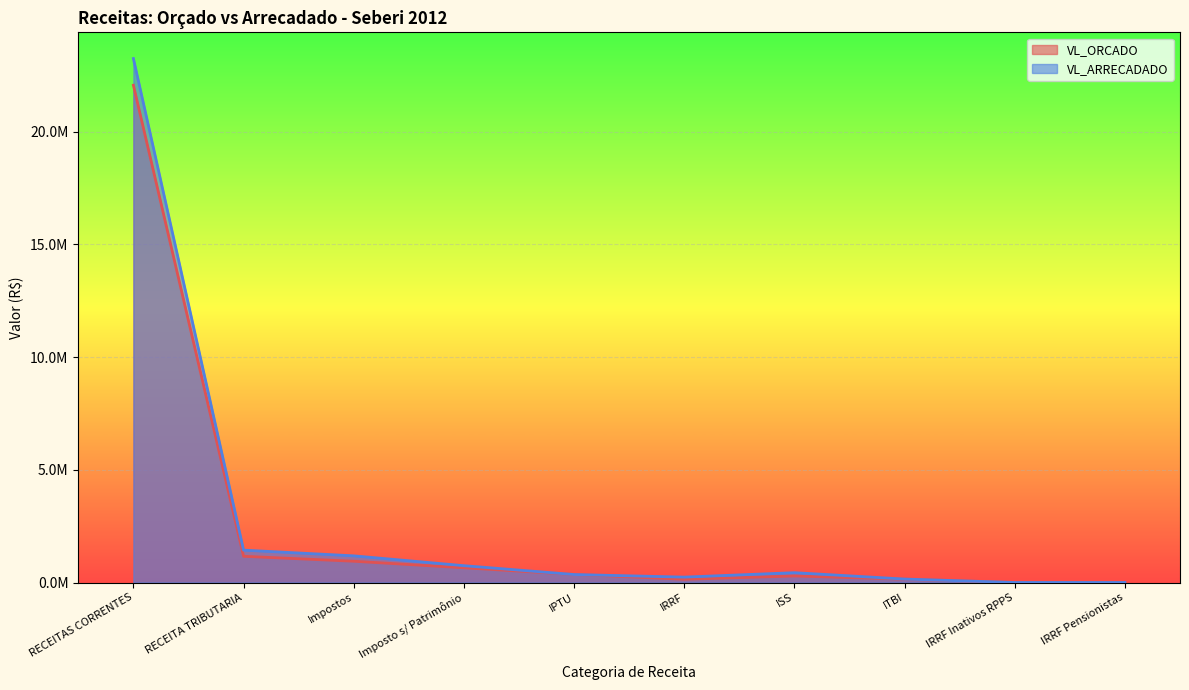

What is the value of the VL_ORCADO point at the 10th from the left?

500.0